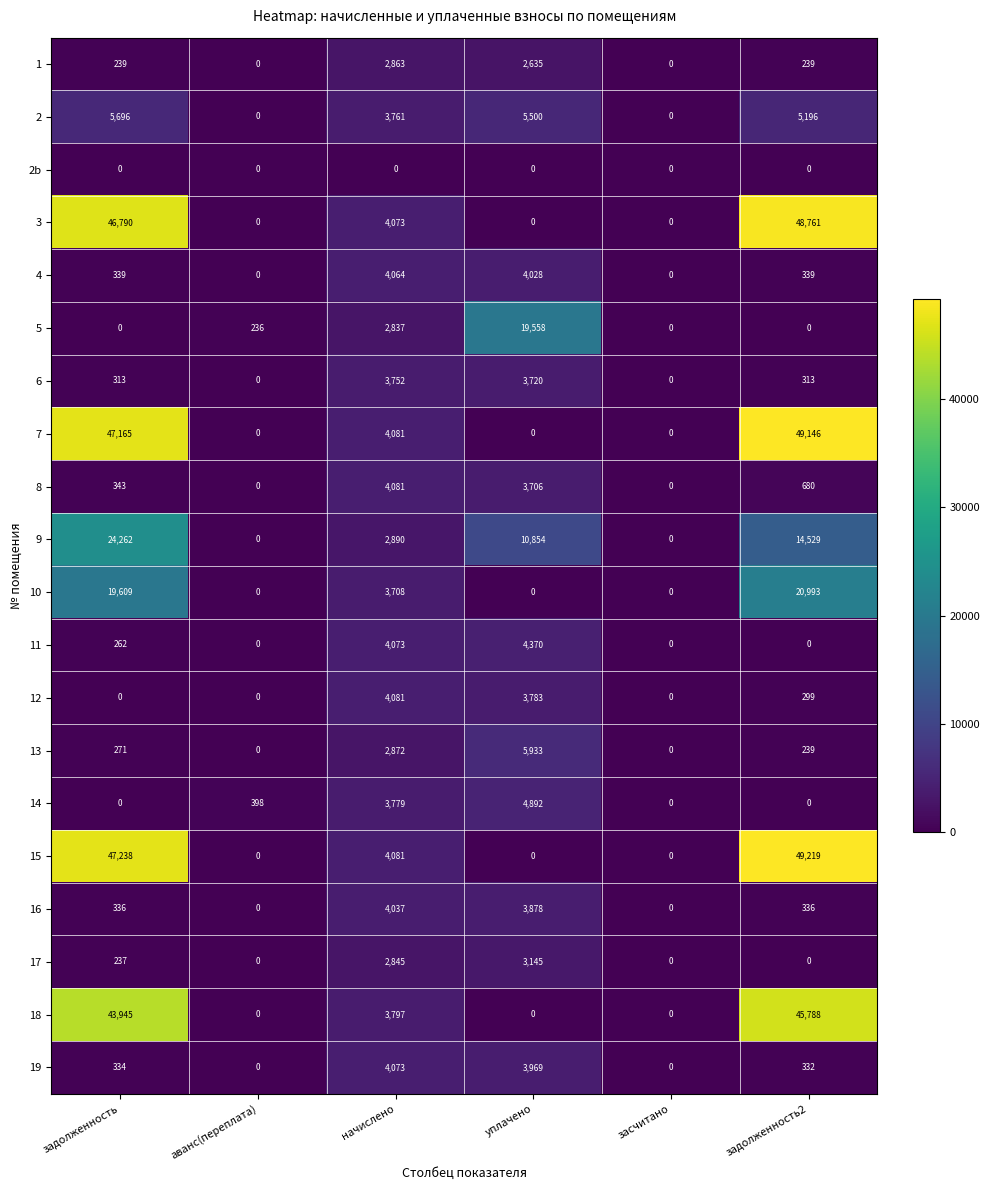

Which series has the largest total across all categories?

15